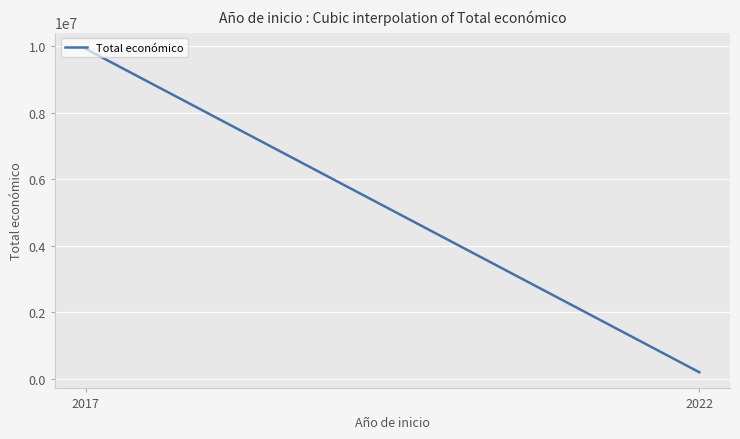

What is the greatest value displayed?

9915193.0